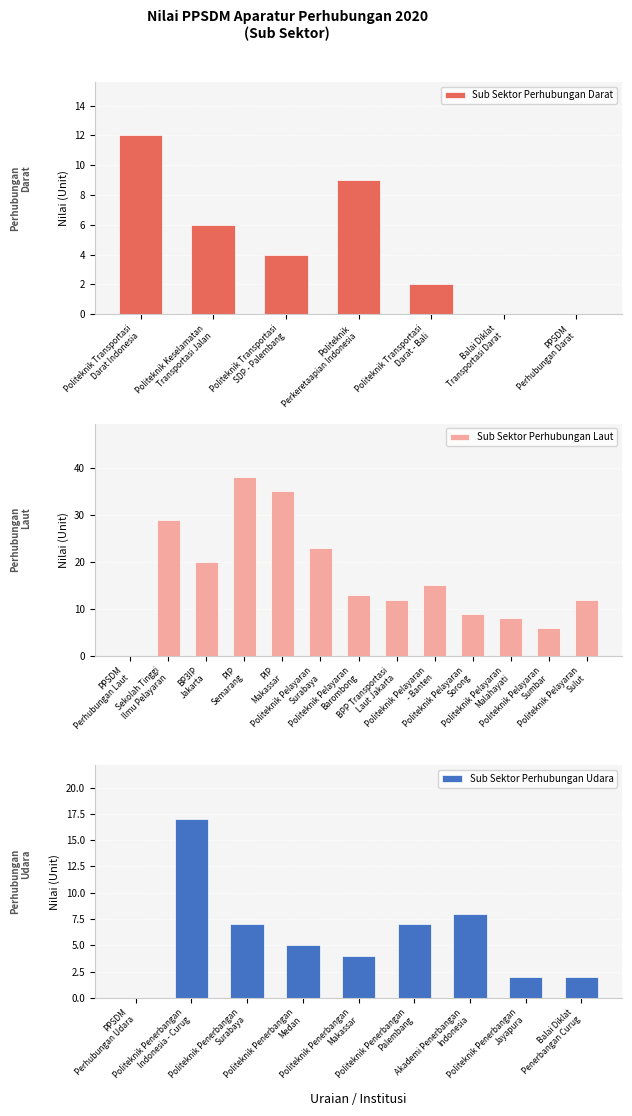

Reading right to left, transcribe all the data shown in this chart.

Sub Sektor Perhubungan Darat: PPSDM
Perhubungan Darat=0	Balai Diklat
Transportasi Darat=0	Politeknik Transportasi
Darat - Bali=2	Politeknik
Perkeretaapian Indonesia=9	Politeknik Transportasi
SDP - Palembang=4	Politeknik Keselamatan
Transportasi Jalan=6	Politeknik Transportasi
Darat Indonesia=12
Sub Sektor Perhubungan Laut: Politeknik Pelayaran
Sulut=12	Politeknik Pelayaran
Sumbar=6	Politeknik Pelayaran
Malahayati=8	Politeknik Pelayaran
Sorong=9	Politeknik Pelayaran
- Banten=15	BPP Transportasi
Laut Jakarta=12	Politeknik Pelayaran
Barombong=13	Politeknik Pelayaran
Surabaya=23	PIP
Makassar=35	PIP
Semarang=38	BP3IP
Jakarta=20	Sekolah Tinggi
Ilmu Pelayaran=29	PPSDM
Perhubungan Laut=0
Sub Sektor Perhubungan Udara: Balai Diklat
Penerbangan Curug=2	Politeknik Penerbangan
Jayapura=2	Akademi Penerbangan
Indonesia=8	Politeknik Penerbangan
Palembang=7	Politeknik Penerbangan
Makassar=4	Politeknik Penerbangan
Medan=5	Politeknik Penerbangan
Surabaya=7	Politeknik Penerbangan
Indonesia - Curug=17	PPSDM
Perhubungan Udara=0